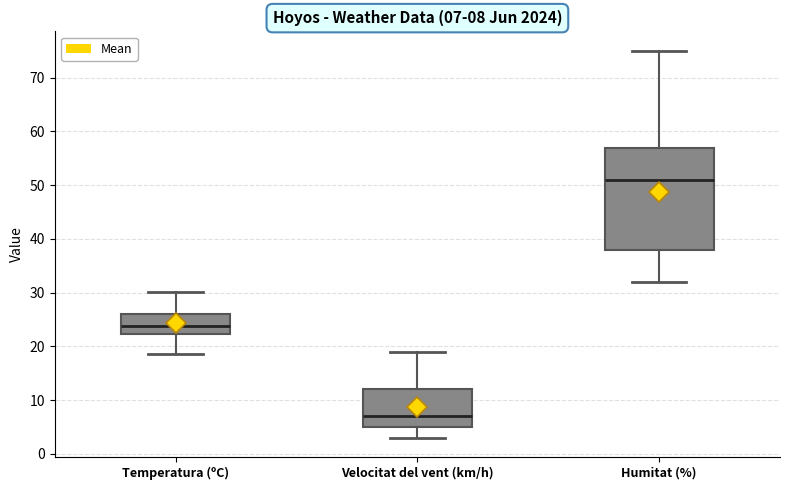

Comparing the boxes themselves (not the whiskers), which one is the tallest?

Humitat (%)